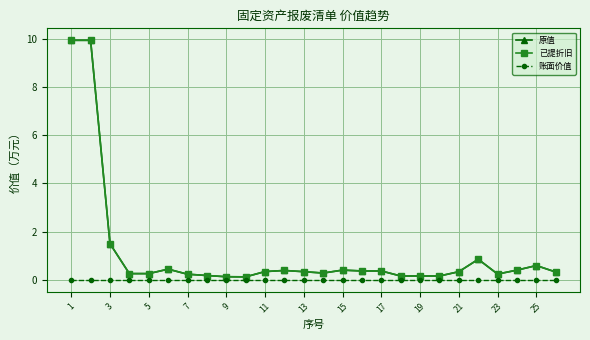

True or false: 原值 and 已提折旧 cross at least once.

False